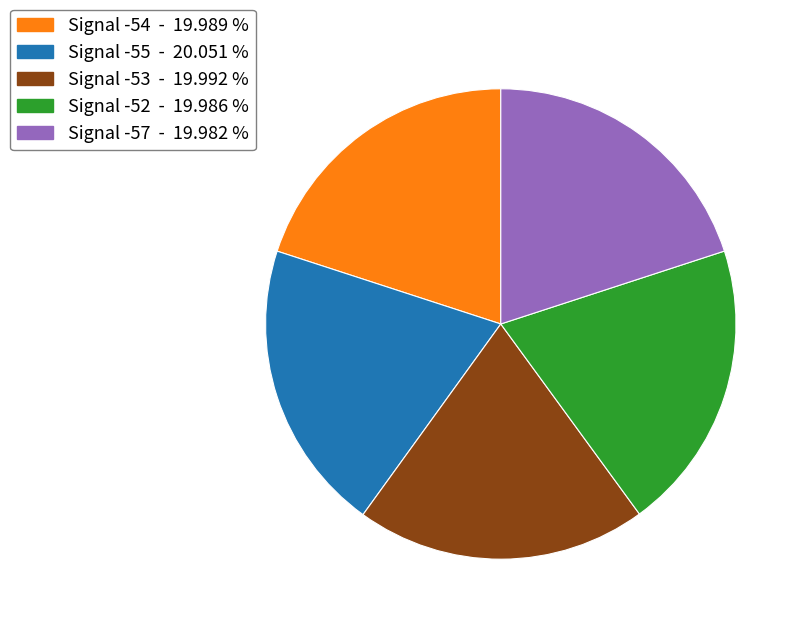

What is the ratio of the value at Signal -53 to the value at Signal -55?

1.0